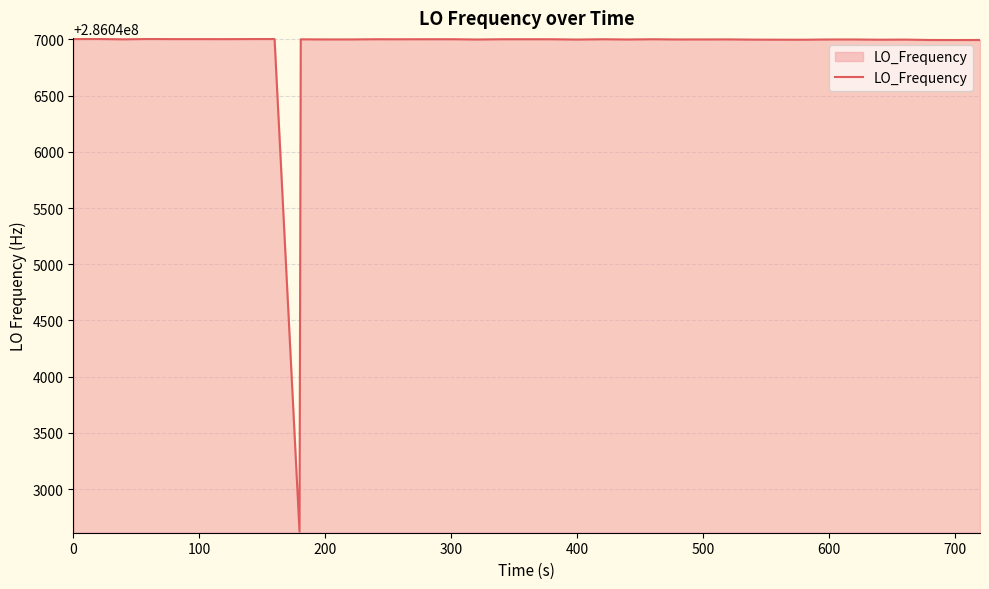

What is the minimum value shown in the chart?

286042622.4